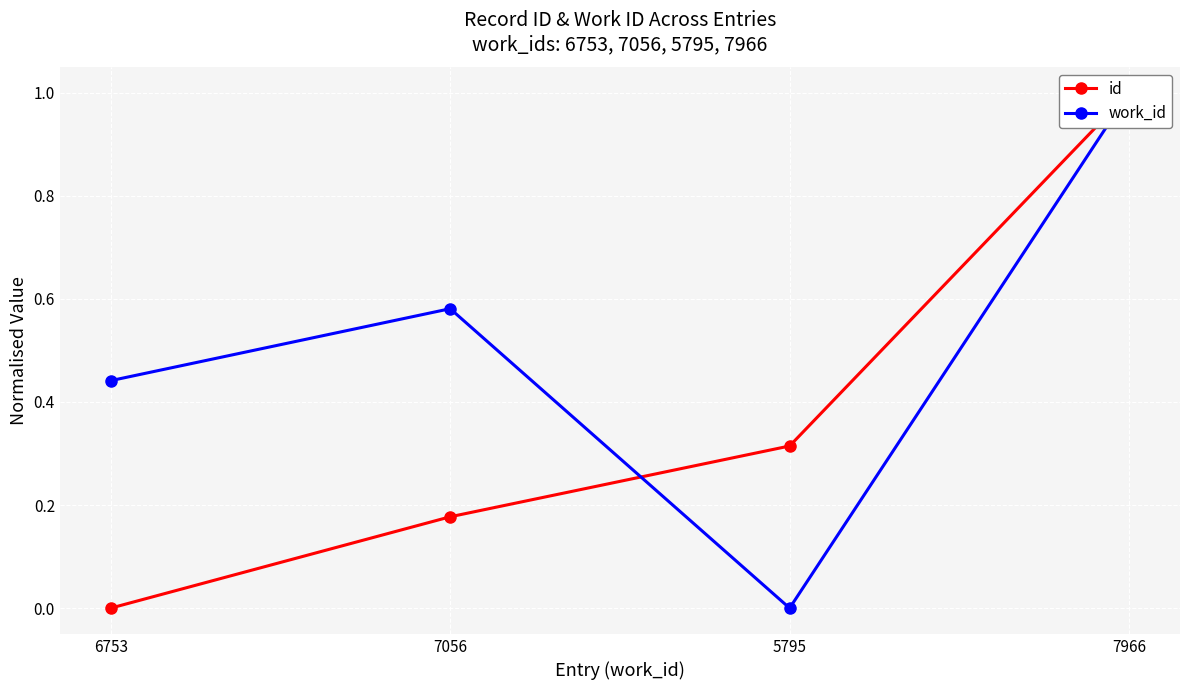

What is the label of the 1st point from the left?

6753